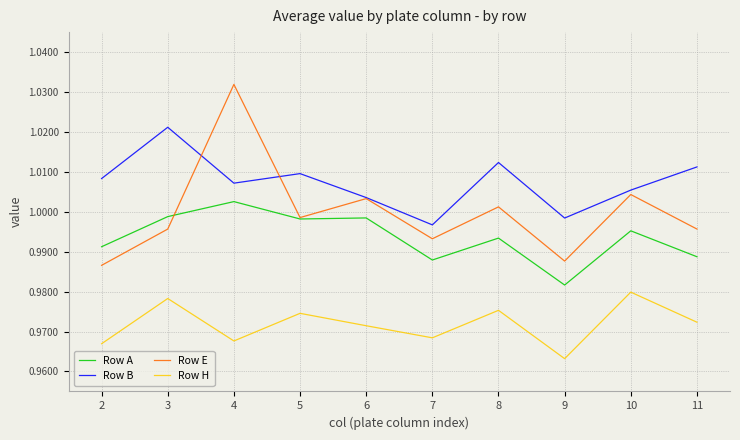

The Row H series shows 1.6 at 3. True or false?

False